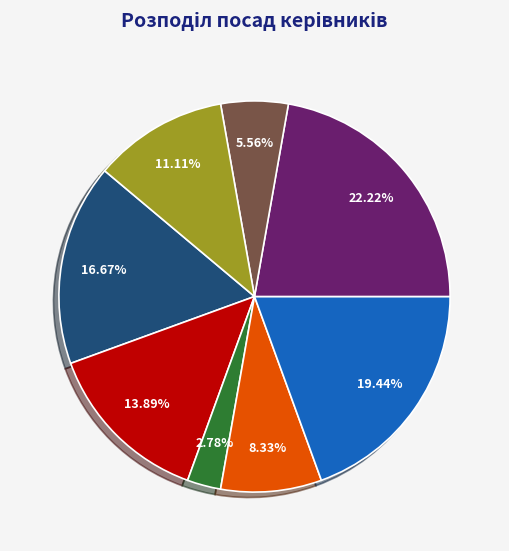

Is there a majority slice in this chart?

No